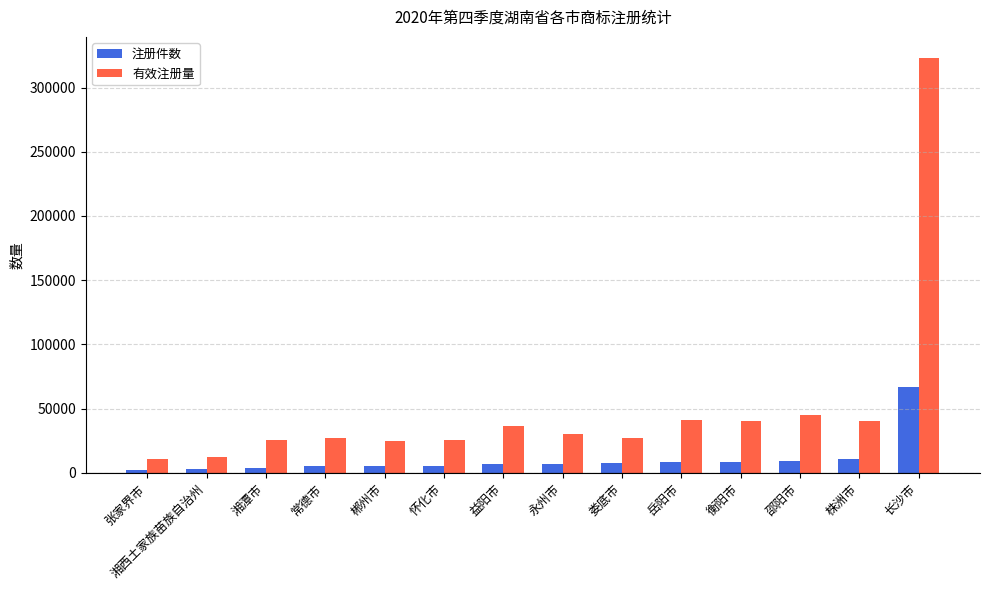

List the series in order of their peak value, lowest first.

注册件数, 有效注册量